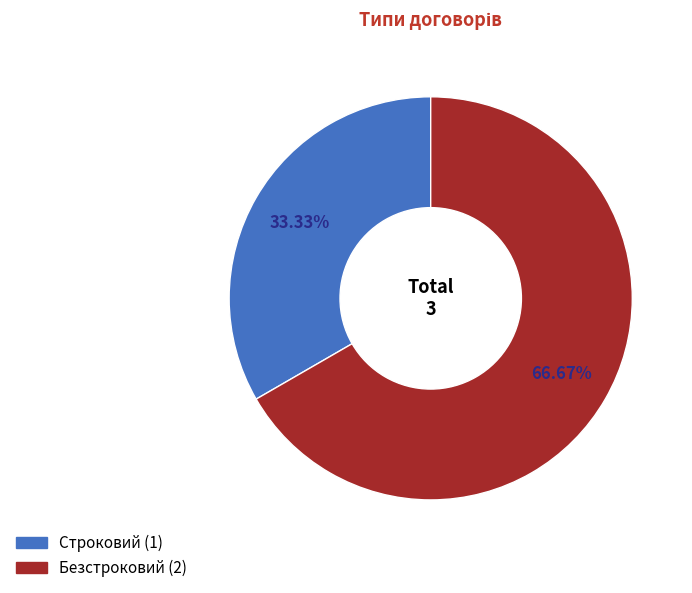

What is the ratio of the value at Безстроковий to the value at Строковий?

2.0